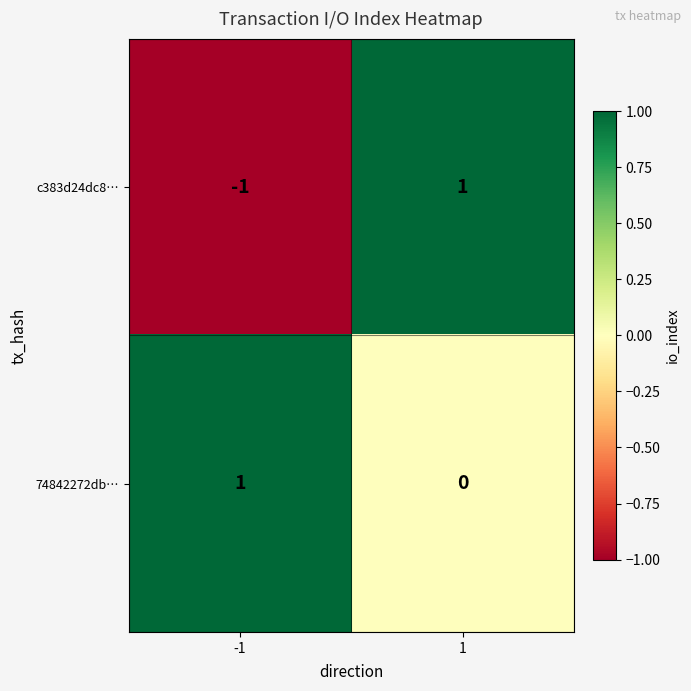

Which series has the largest range (max minus min)?

c383d24dc8…